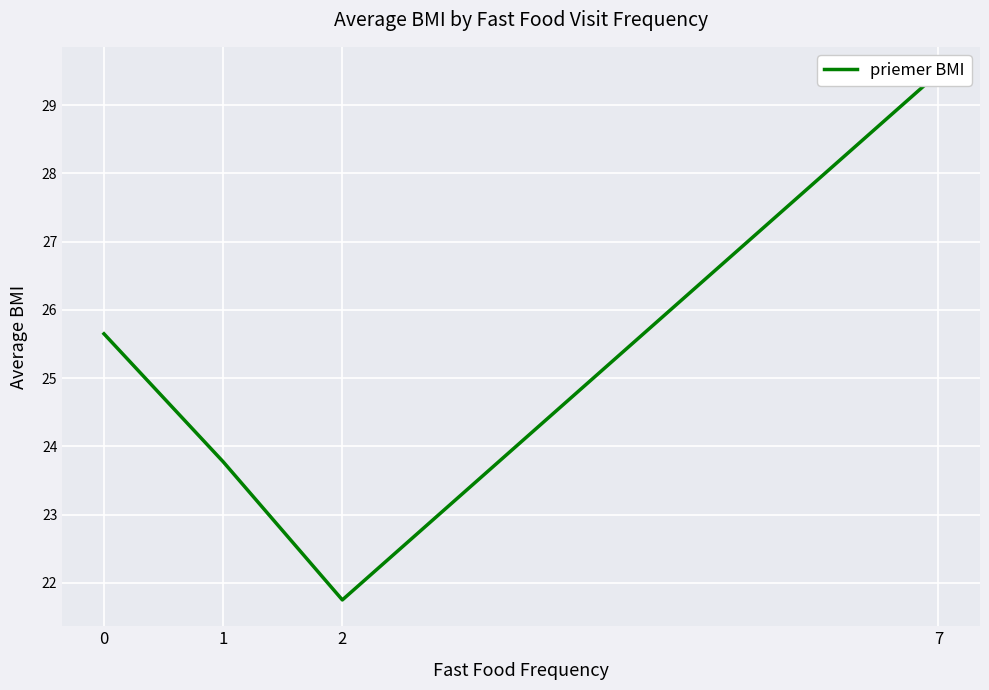

What is the change in value from 2 to 7?

+7.7